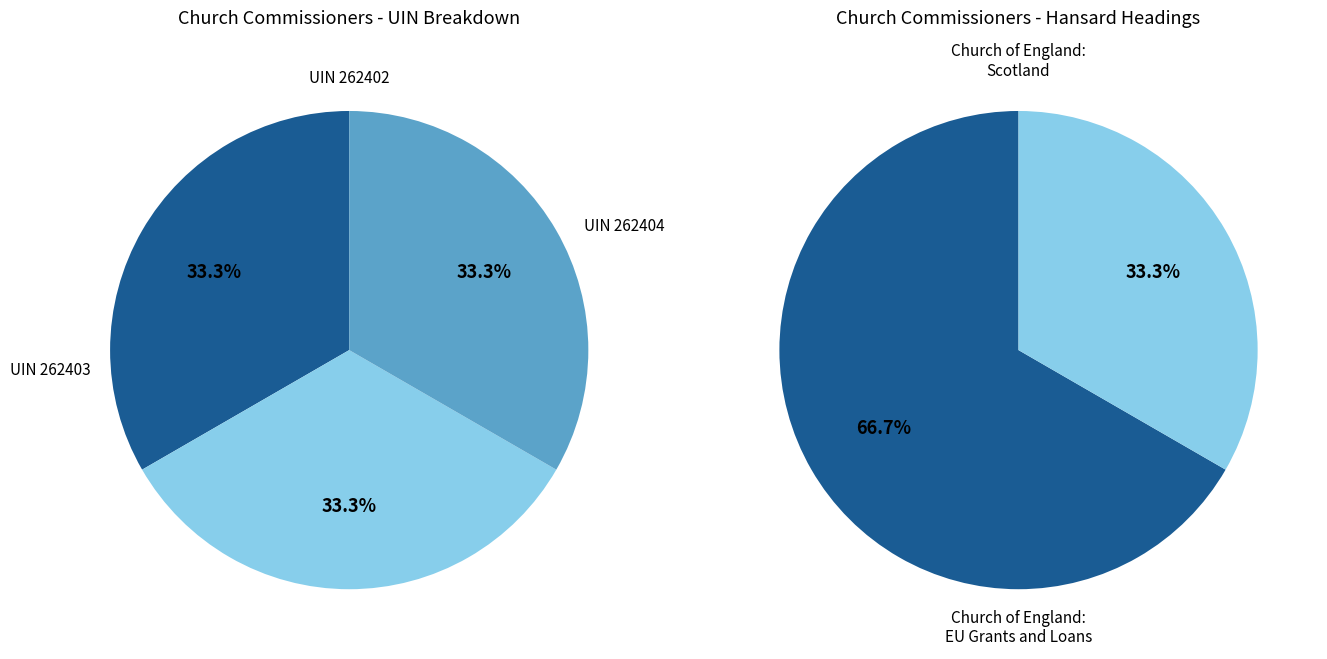

Count the number of slices in the pie.

3